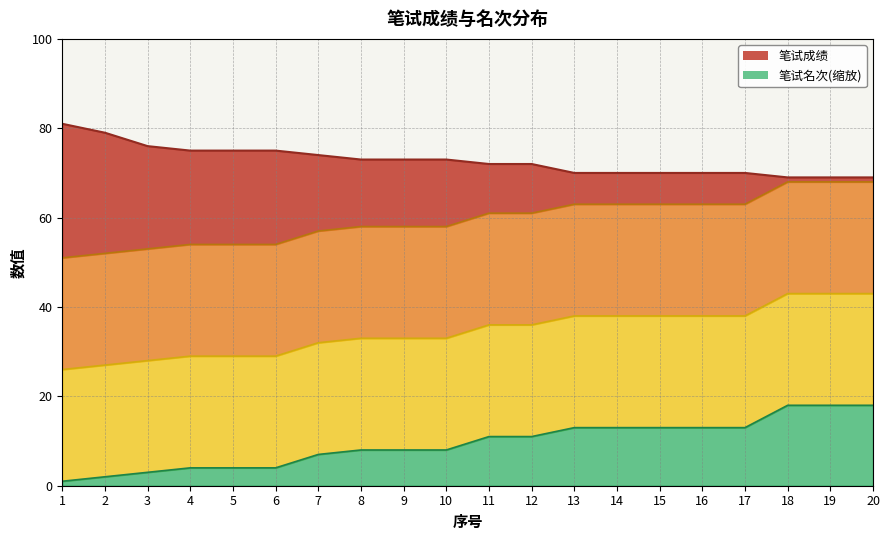

At which category is the sum across all series the highest?

18